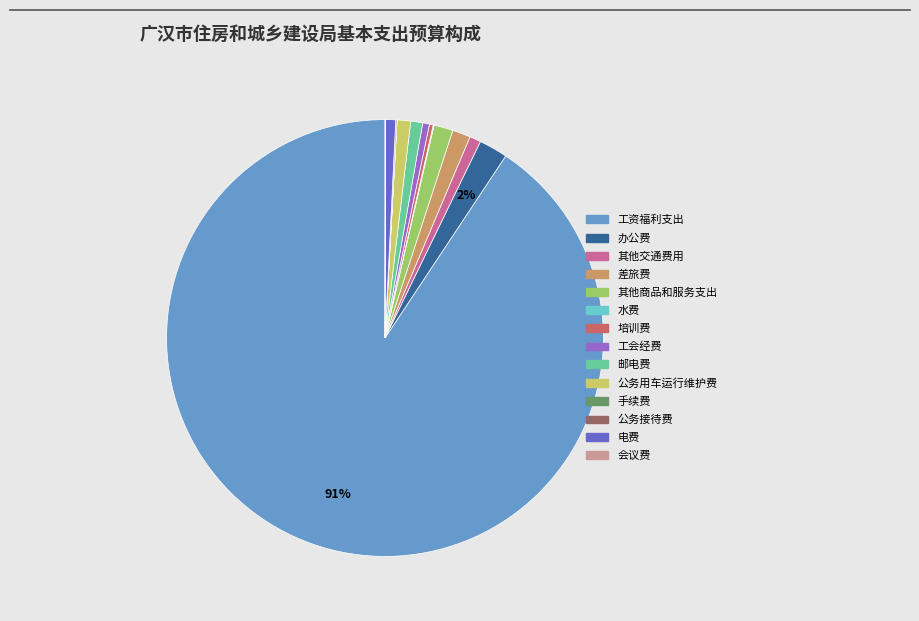

What is the largest slice in the pie chart?

工资福利支出